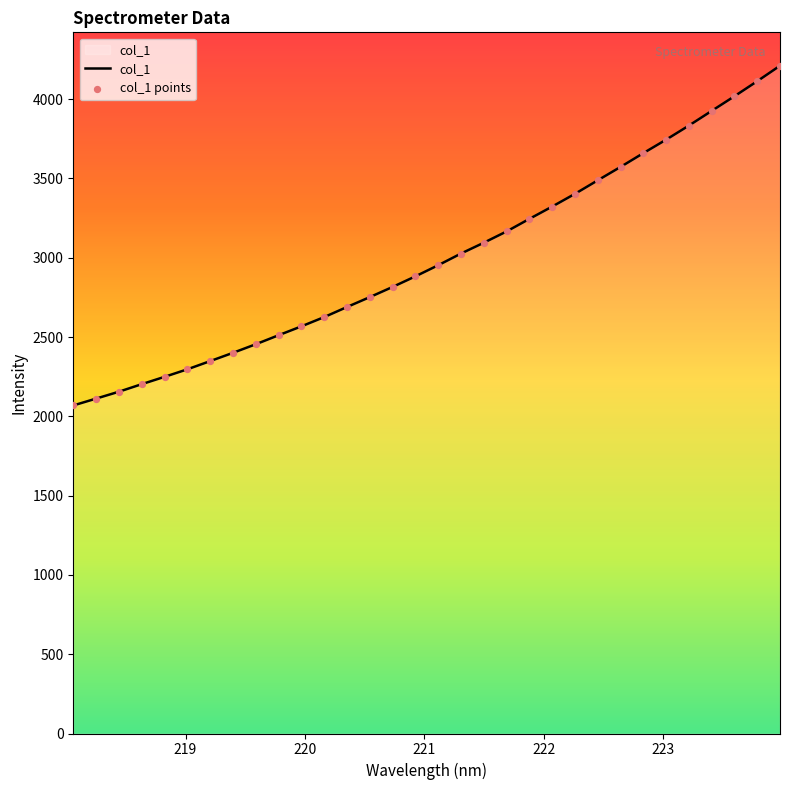

What is the difference between the maximum and minimum values?

2142.3